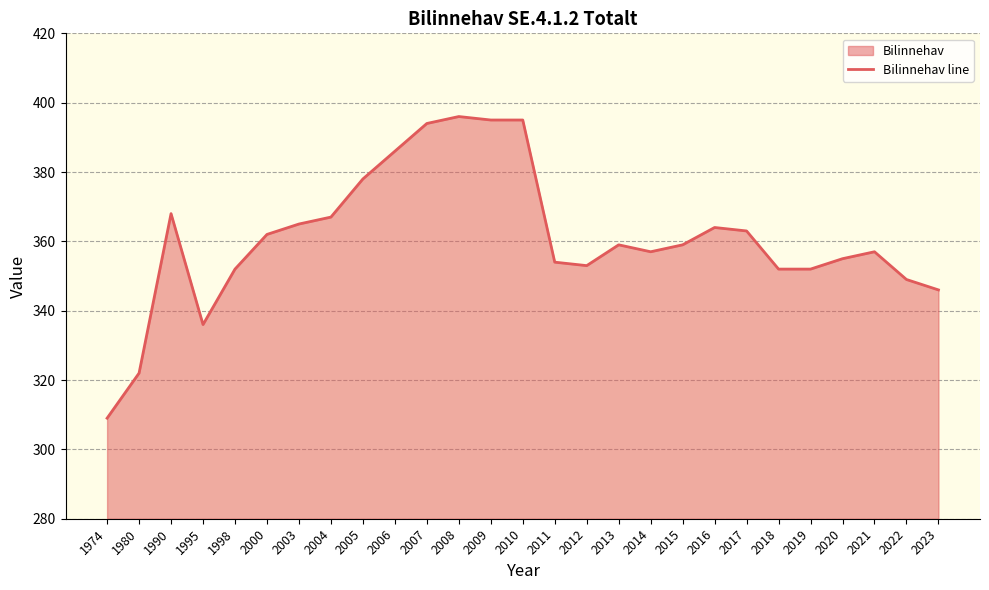

What is the smallest value displayed?

309